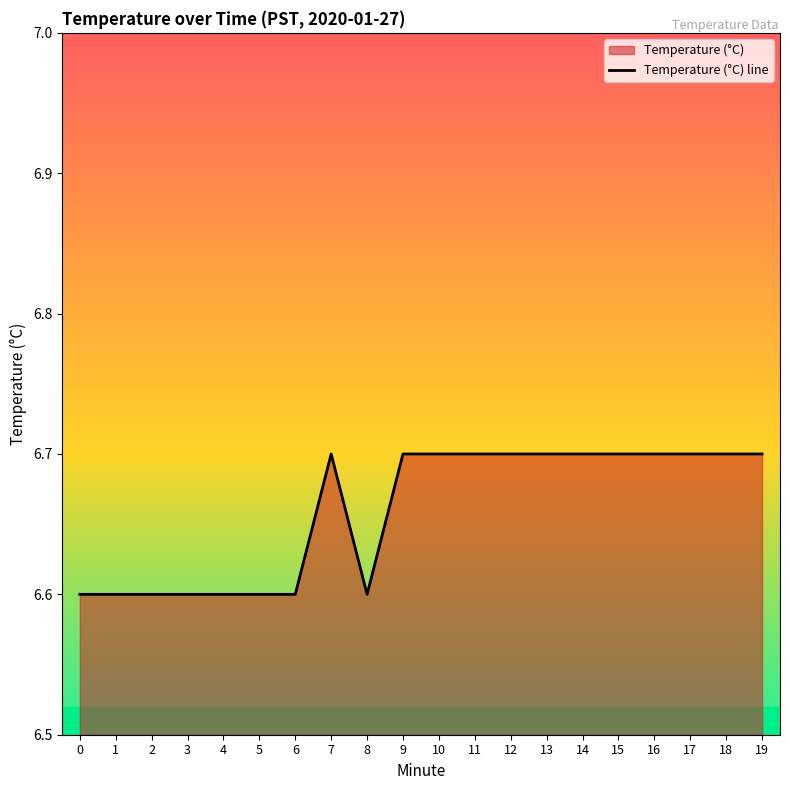

Is it true that the value at 1 is 1.5?

False